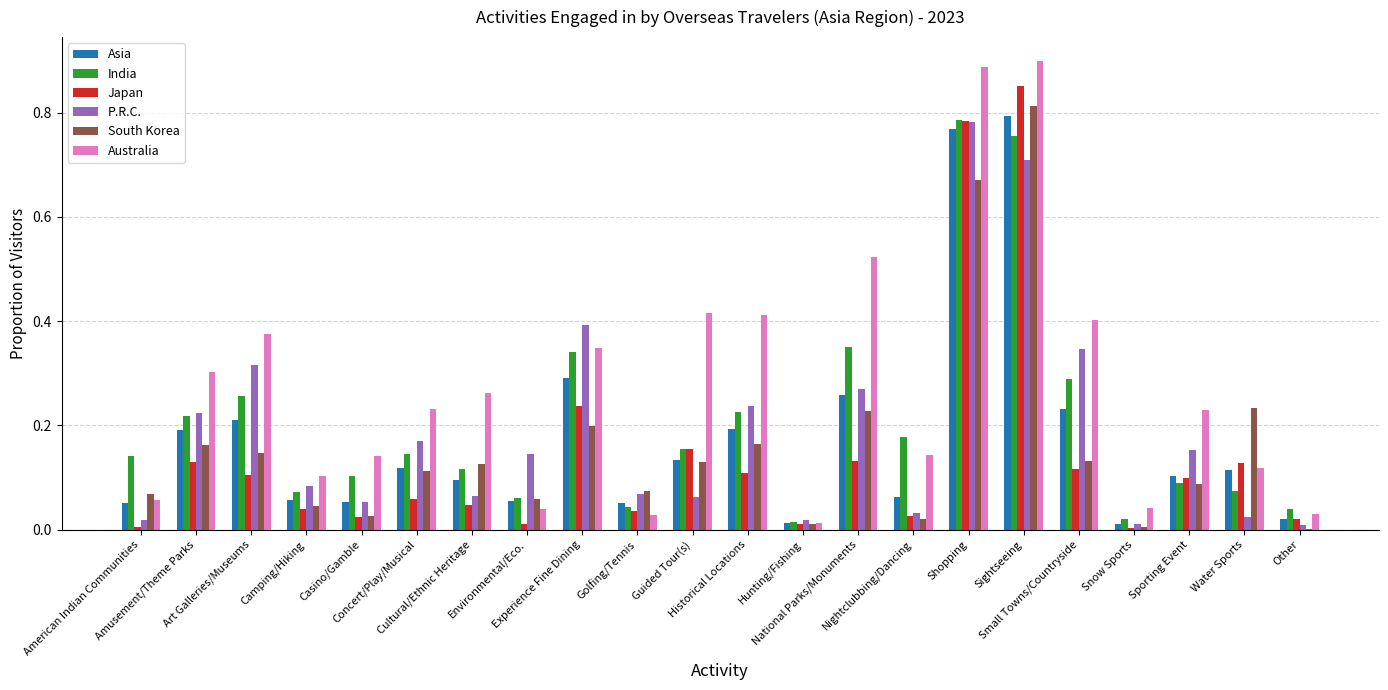

Which series has the largest total across all categories?

Australia